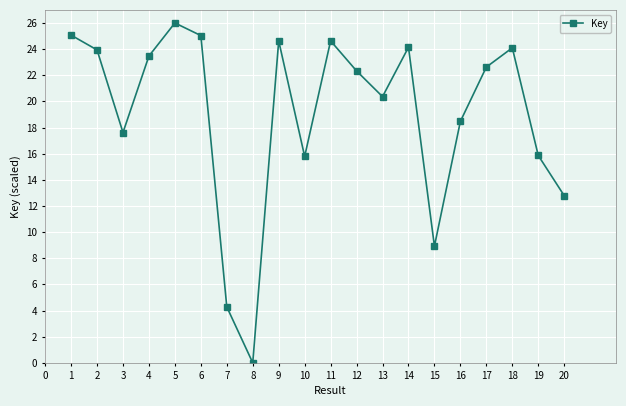

At which category does the chart reach its minimum across all series?

8